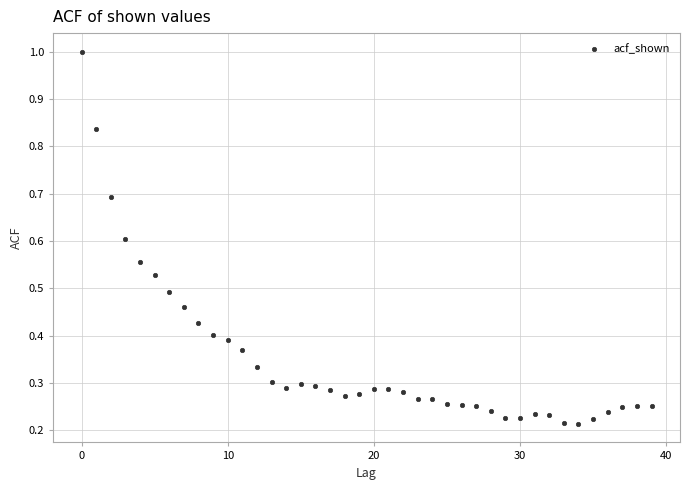

How many points are shown in the scatter plot?

40